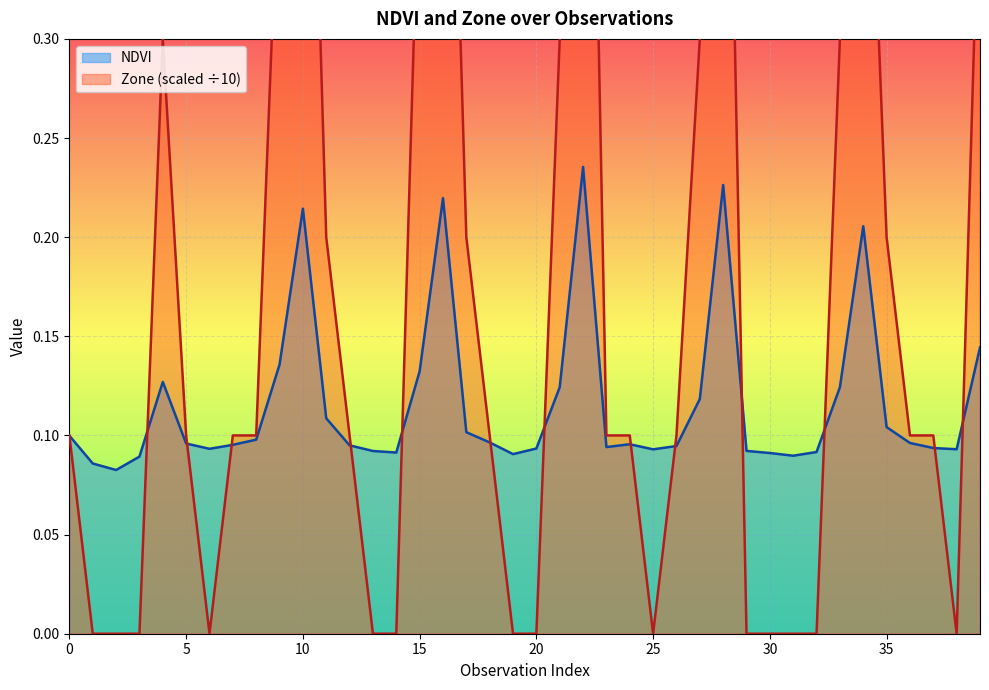

Which category has the highest value in the Zone series?

22